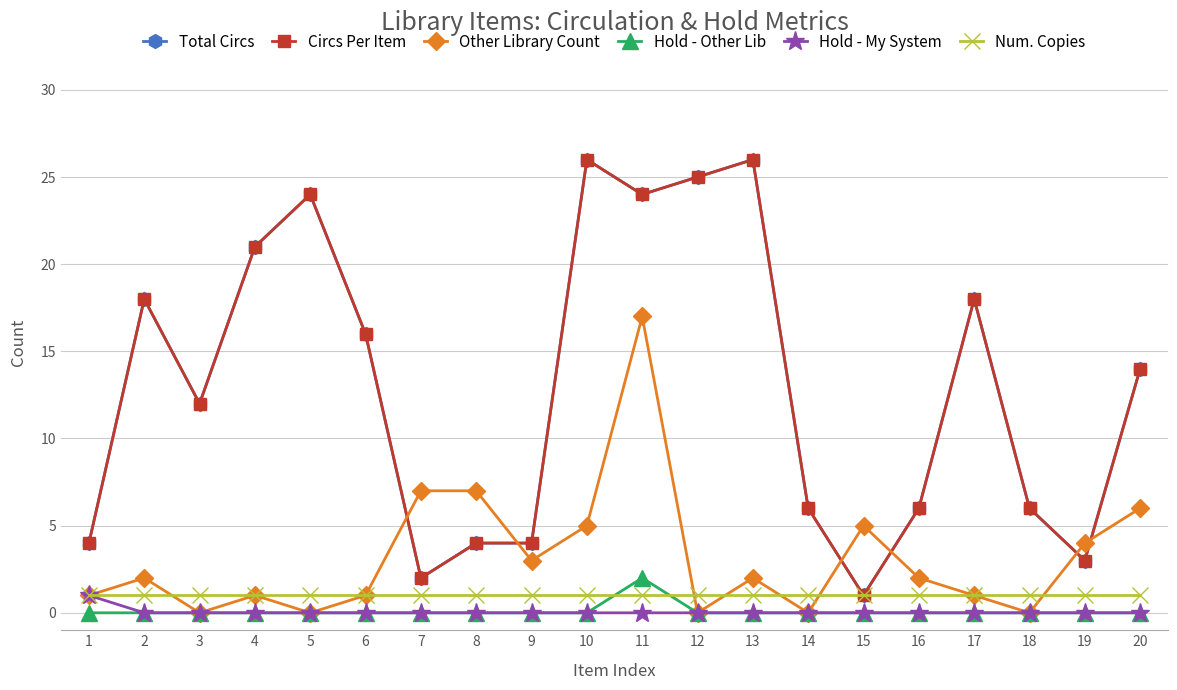

Read the Circs Per Item value at 11.

24